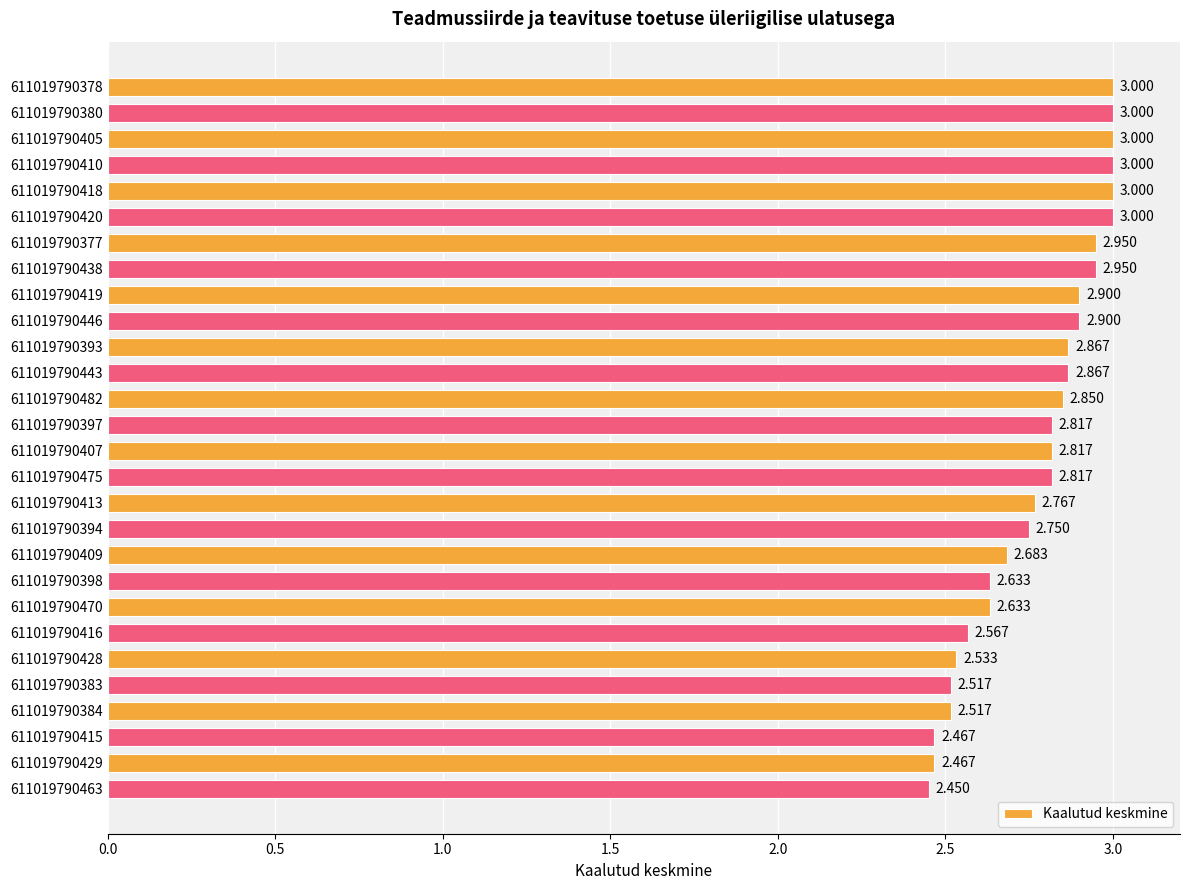

How many bars are there in total?

28